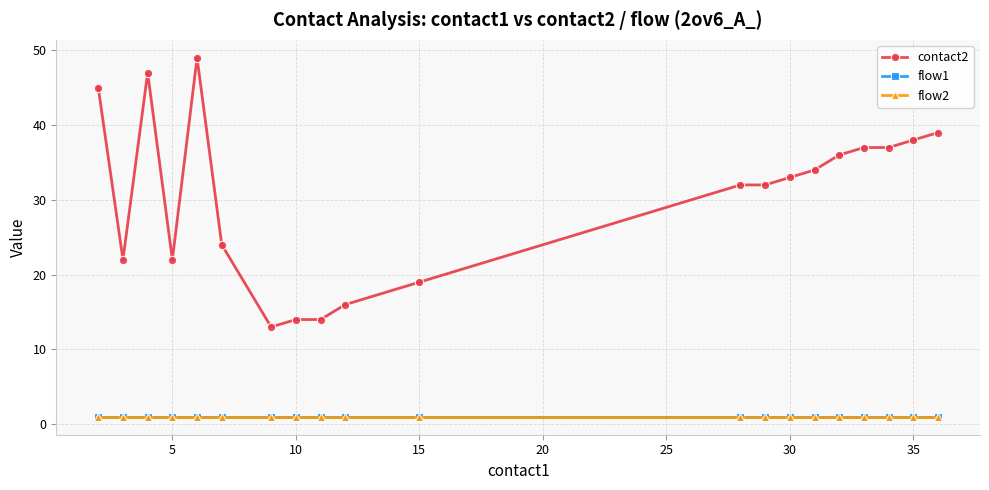

Reading left to right, extract all data points from this chart.

contact2: 45	22	47	22	49	24	13	14	14	16	19	32	32	33	34	36	37	37	38	39
flow1: 1	1	1	1	1	1	1	1	1	1	1	1	1	1	1	1	1	1	1	1
flow2: 1	1	1	1	1	1	1	1	1	1	1	1	1	1	1	1	1	1	1	1